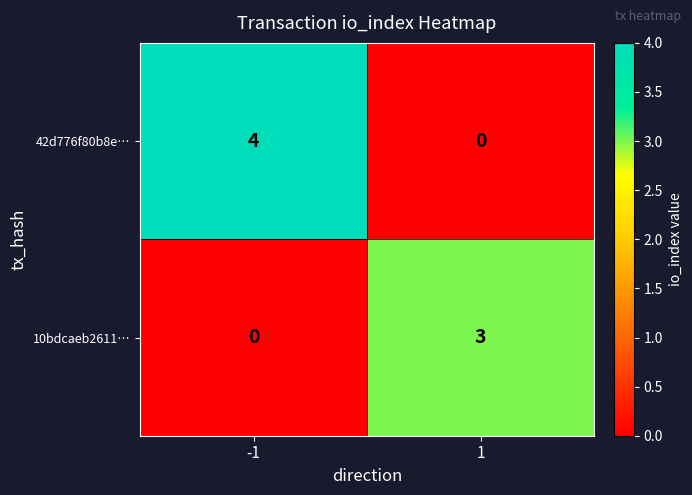

What is the sum of the 42d776f80b8e… values at 1 and -1?

4